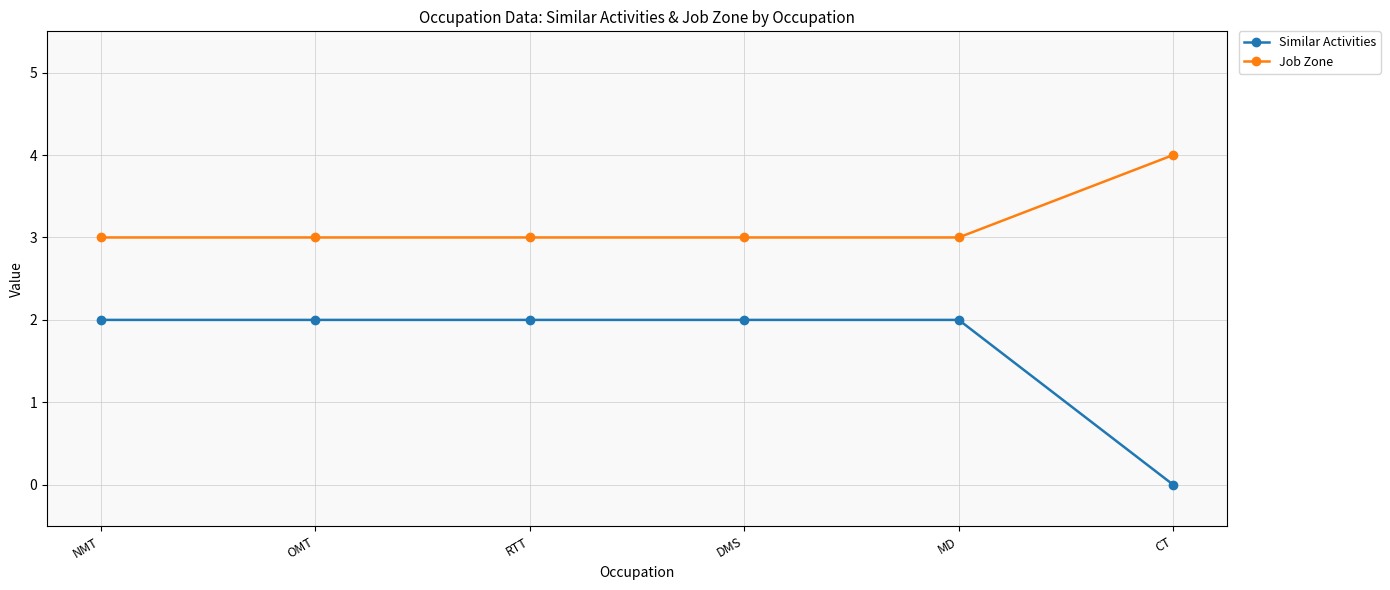

What position from the left is RTT?

3